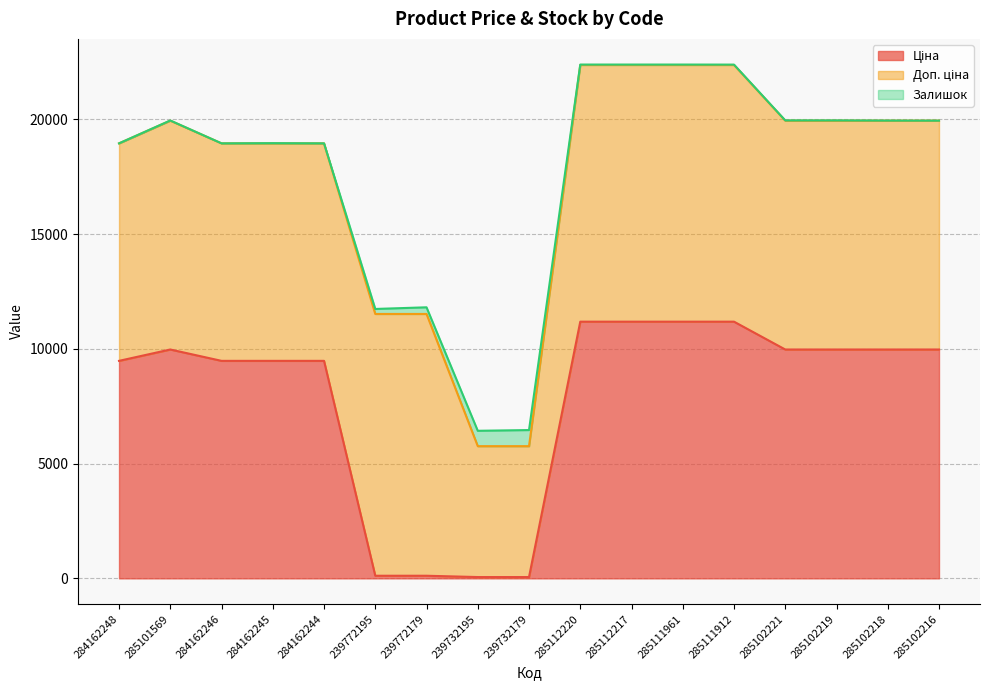

What is the average value of the Доп. ціна series?

9810.5